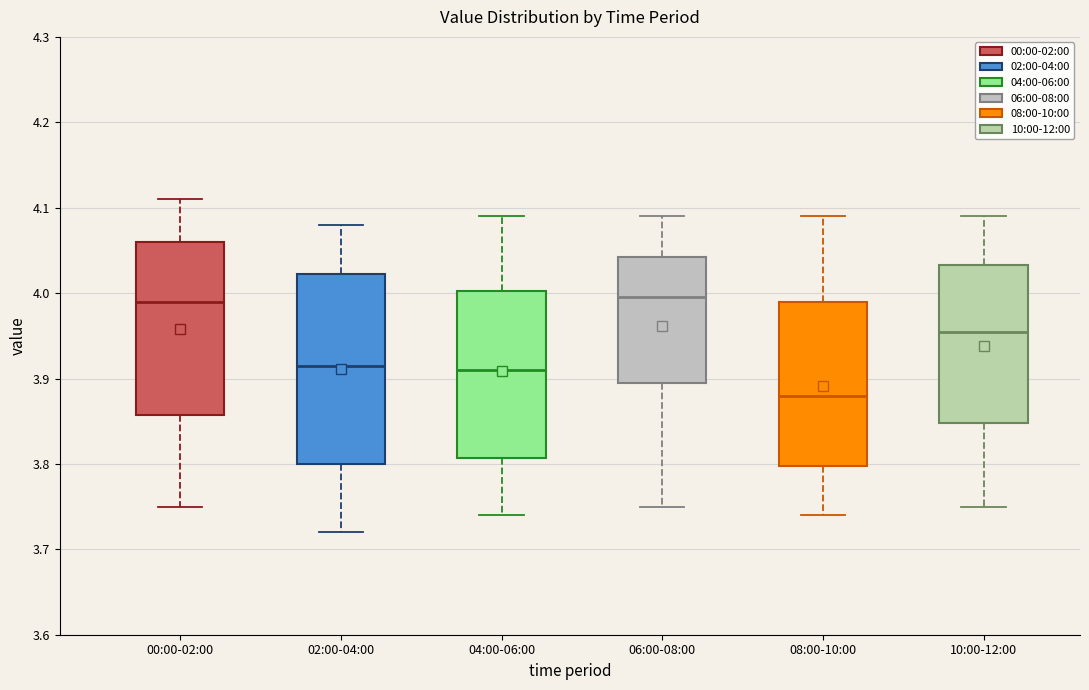

Reading left to right, read every box against the y-axis: the position of its median line, the range the box covers, and the ends of its whiskers. The values are not printed on the chart, so give them approximately, as read against the axis.

00:00-02:00: median 3.99, box 3.86 to 4.06, whiskers 3.75 to 4.11
02:00-04:00: median 3.92, box 3.80 to 4.02, whiskers 3.72 to 4.08
04:00-06:00: median 3.91, box 3.81 to 4.00, whiskers 3.74 to 4.09
06:00-08:00: median 4.00, box 3.90 to 4.04, whiskers 3.75 to 4.09
08:00-10:00: median 3.88, box 3.80 to 3.99, whiskers 3.74 to 4.09
10:00-12:00: median 3.96, box 3.85 to 4.03, whiskers 3.75 to 4.09